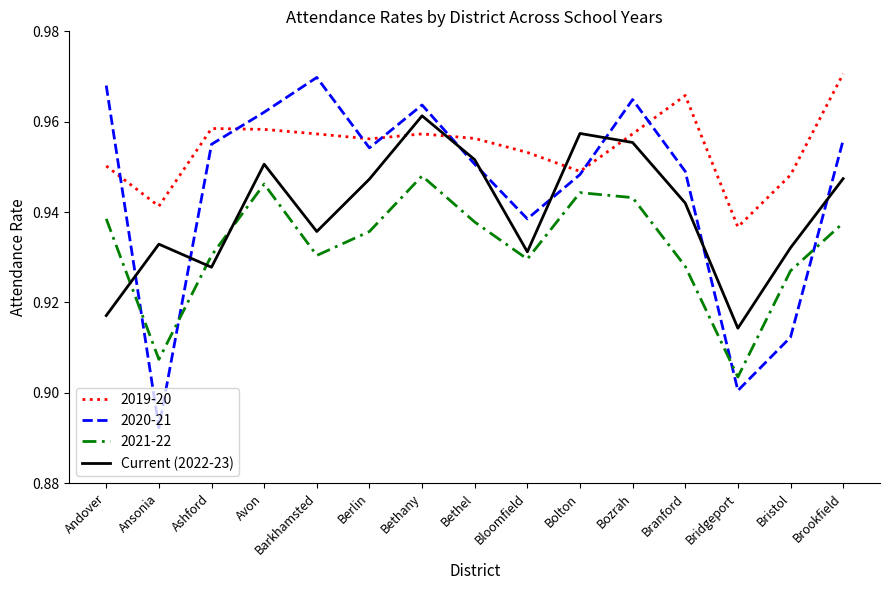

At which label is 2020-21 closest to 0?

Ansonia